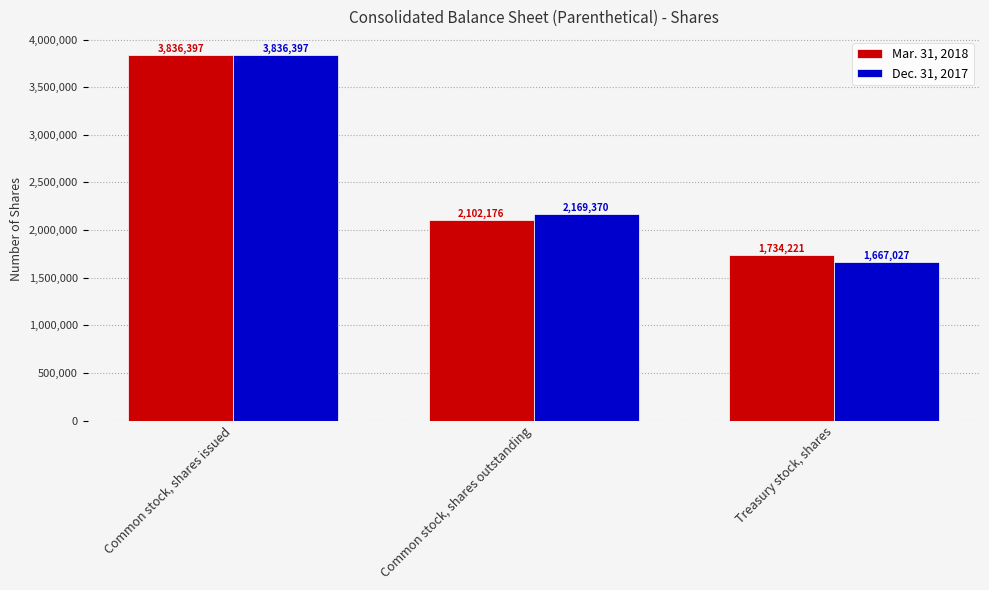

What is the average value of the Dec. 31, 2017 series?

2557598